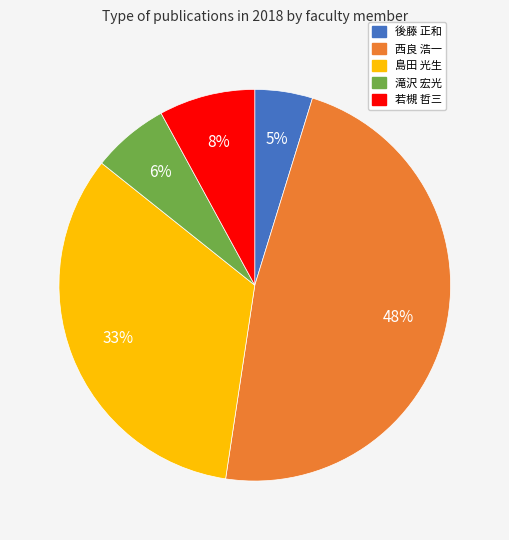

To the nearest percent, what is the average slice percentage?

20%